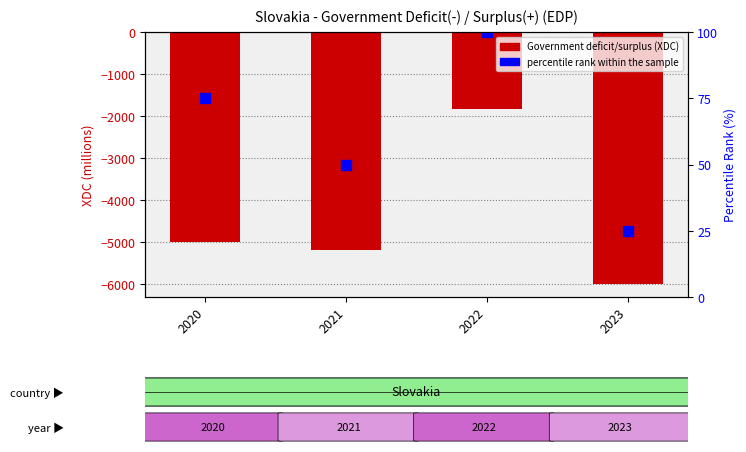

What is the total value across all series at 2023?

-5984.8